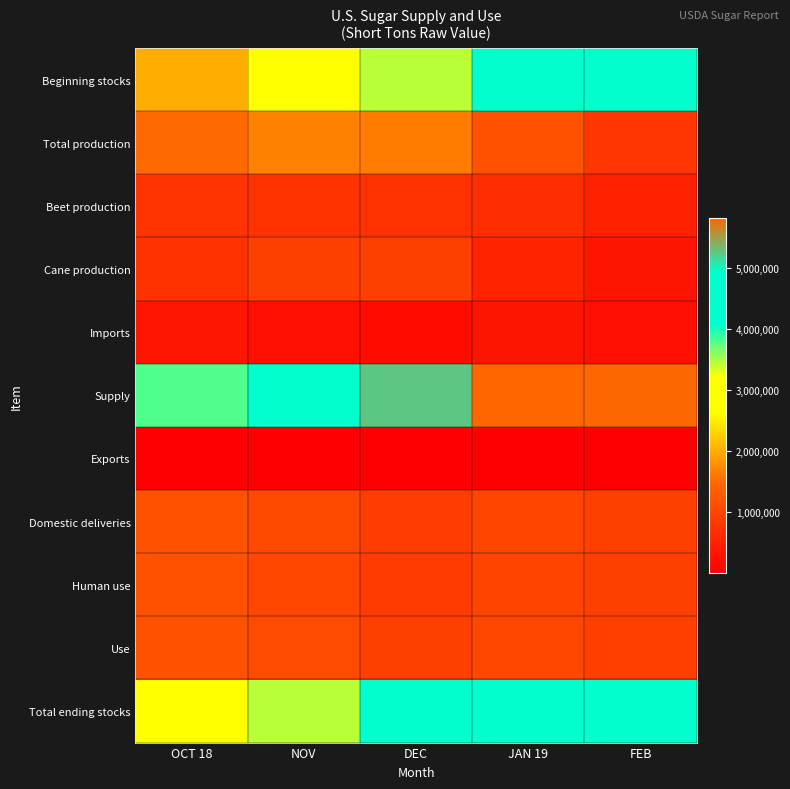

Reading left to right, transcribe all the data shown in this chart.

Beginning stocks: OCT 18=2007901	NOV=2623520	DEC=3438766	JAN 19=4332543	FEB=4791524
Total production: OCT 18=1482078	NOV=1663990	DEC=1629550	JAN 19=1174401	FEB=781047
Beet production: OCT 18=754440	NOV=742715	DEC=710130	JAN 19=667697	FEB=475517
Cane production: OCT 18=727638	NOV=921275	DEC=919419	JAN 19=506703	FEB=305531
Imports: OCT 18=312236	NOV=225039	DEC=184101	JAN 19=308643	FEB=230468
Supply: OCT 18=3802215	NOV=4512549	DEC=5252417	JAN 19=5815587	FEB=5803039
Exports: OCT 18=3536	NOV=4944	DEC=2528	JAN 19=2278	FEB=2475
Domestic deliveries: OCT 18=1172608	NOV=1040451	DEC=878379	JAN 19=998660	FEB=920873
Human use: OCT 18=1162274	NOV=1029342	DEC=868479	JAN 19=985757	FEB=911978
Use: OCT 18=1178694	NOV=1073783	DEC=919873	JAN 19=1024063	FEB=895950
Total ending stocks: OCT 18=2623520	NOV=3438766	DEC=4332543	JAN 19=4791524	FEB=4907089